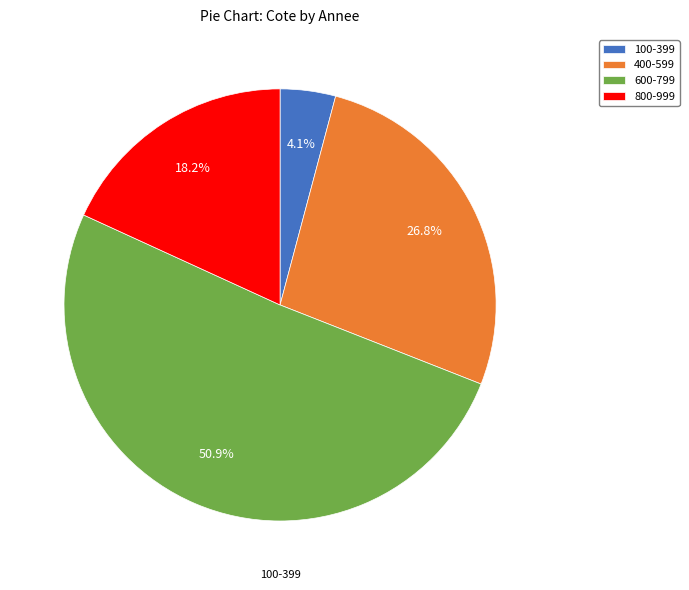

How much of the chart is everything except 100-399?

95.9%